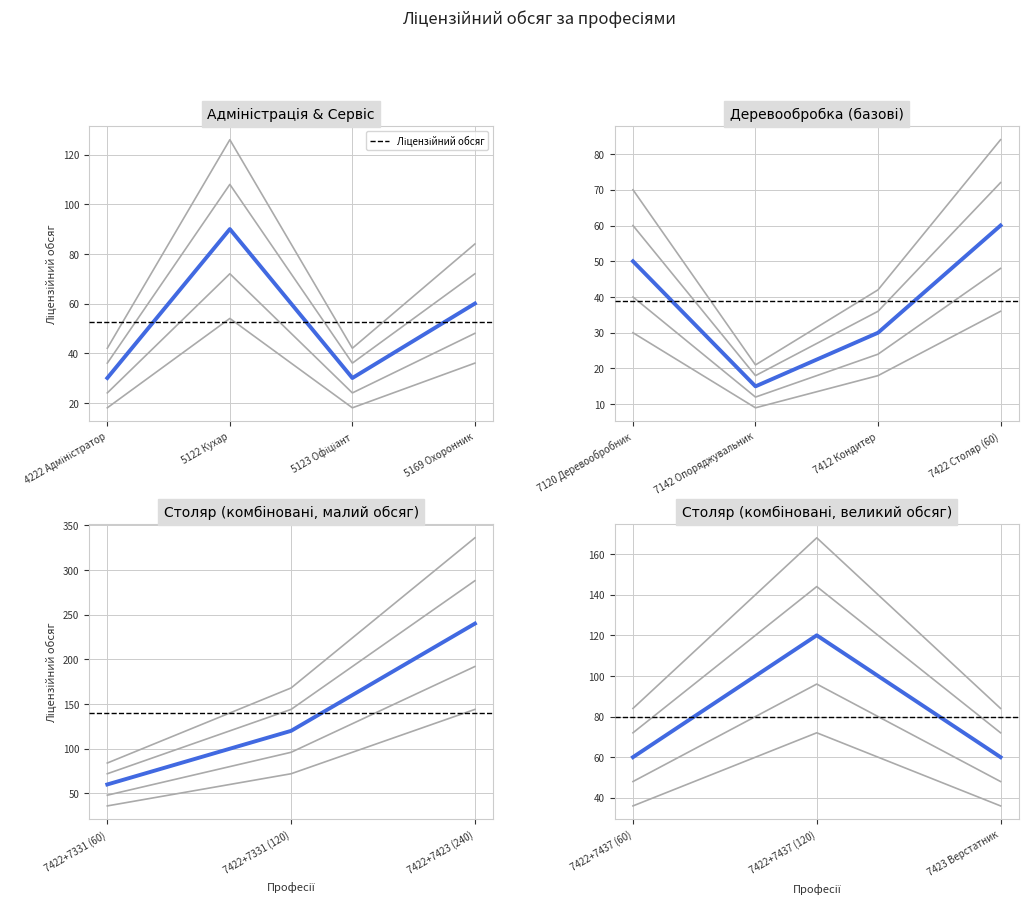

What is the difference between the values at 7422+7437 (120) and 7422+7437 (60)?

60